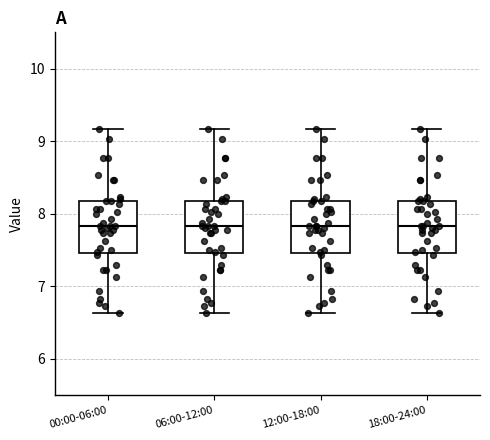

Where is the upper edge of the box for 06:00-12:00 on the y-axis? The values are not printed on the chart, so give them approximately, as read against the axis.

8.2